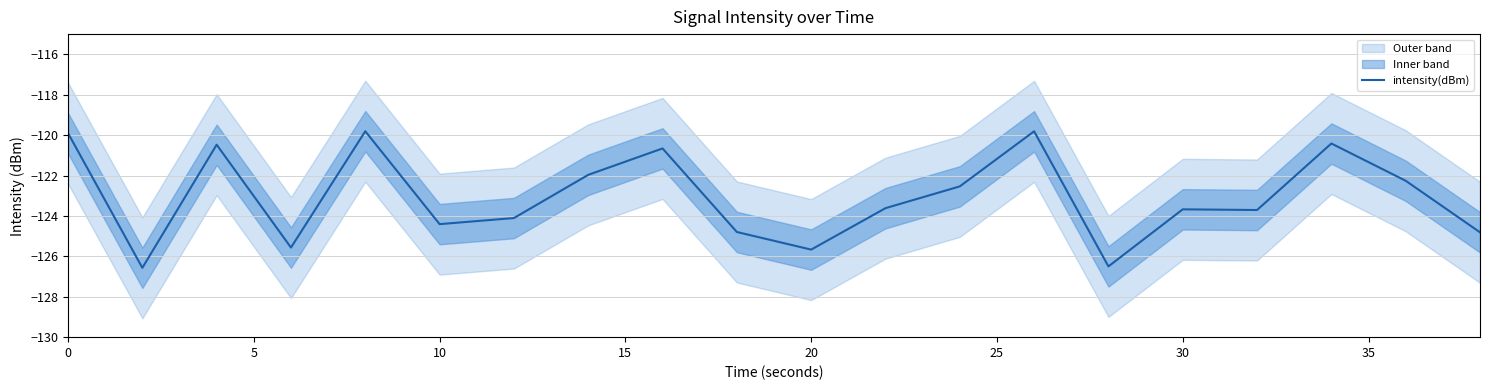

What is the maximum value for intensity(dBm)?

-119.8